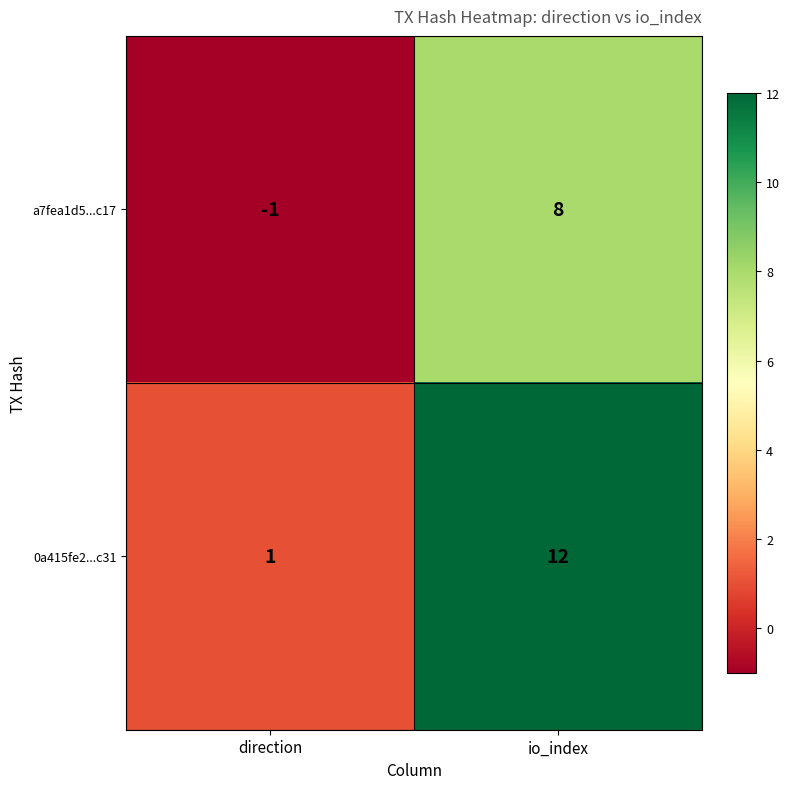

True or false: 0a415fe2...c31 has a value of 0 at direction.

False